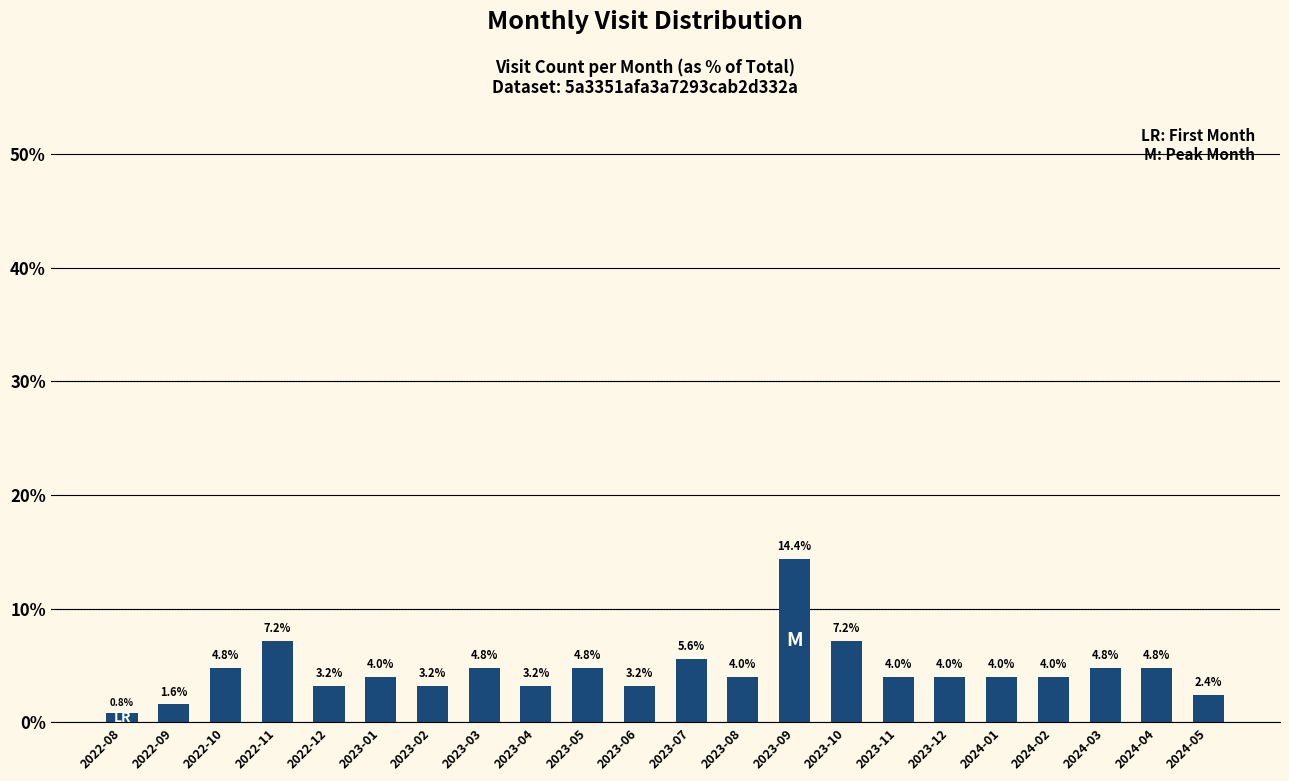

Which has a higher value, 2023-06 or 2023-10?

2023-10